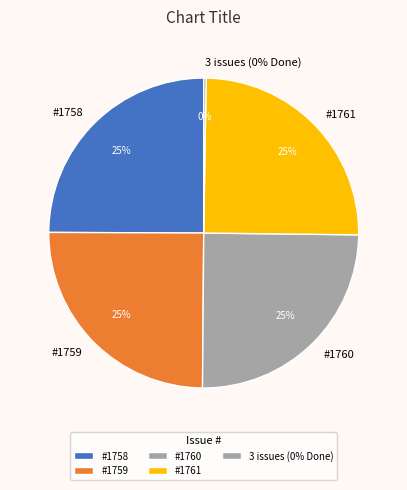

What percentage is the 1760 slice, to the nearest percent?

25%